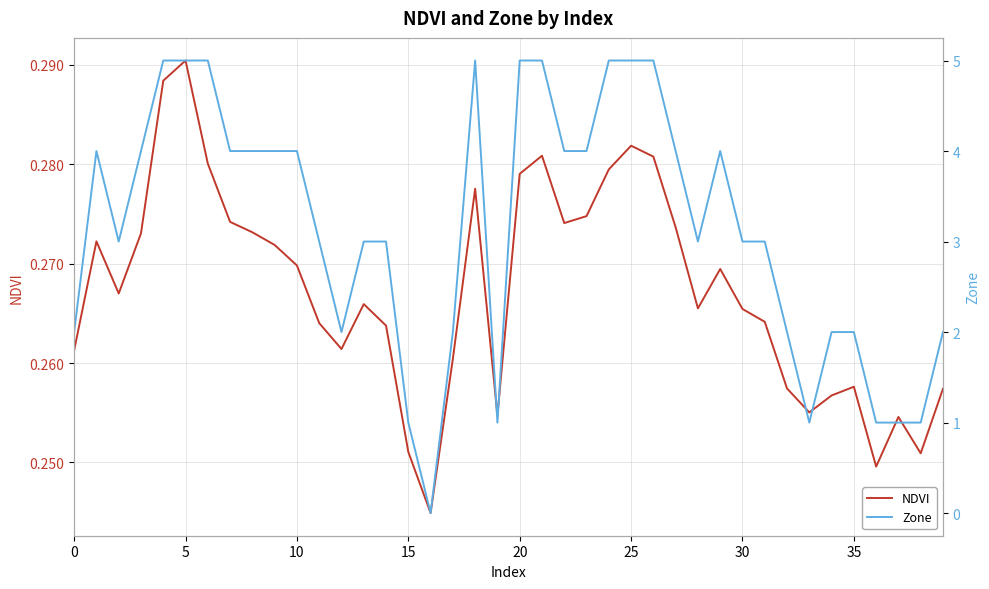

In Zone, how many points are lower than both neighbors (excluding endpoints)?

6